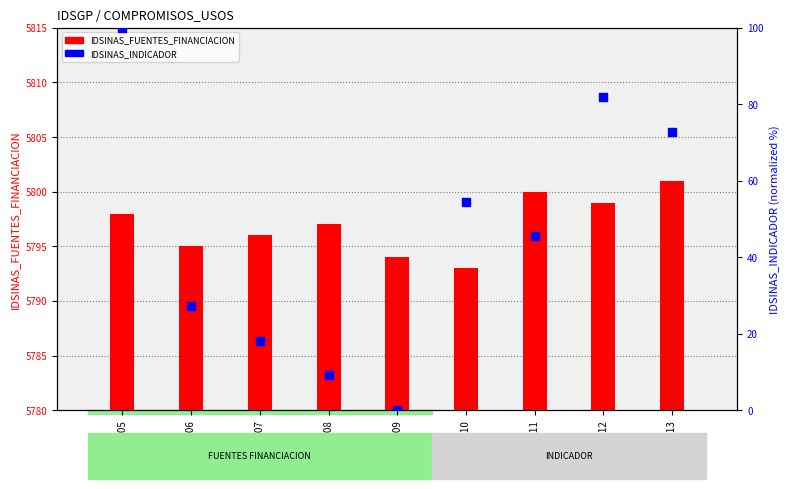

Is the value of IDSINAS_FUENTES_FINANCIACION at 5810 greater than the value of IDSINAS_INDICADOR at 5813?

Yes